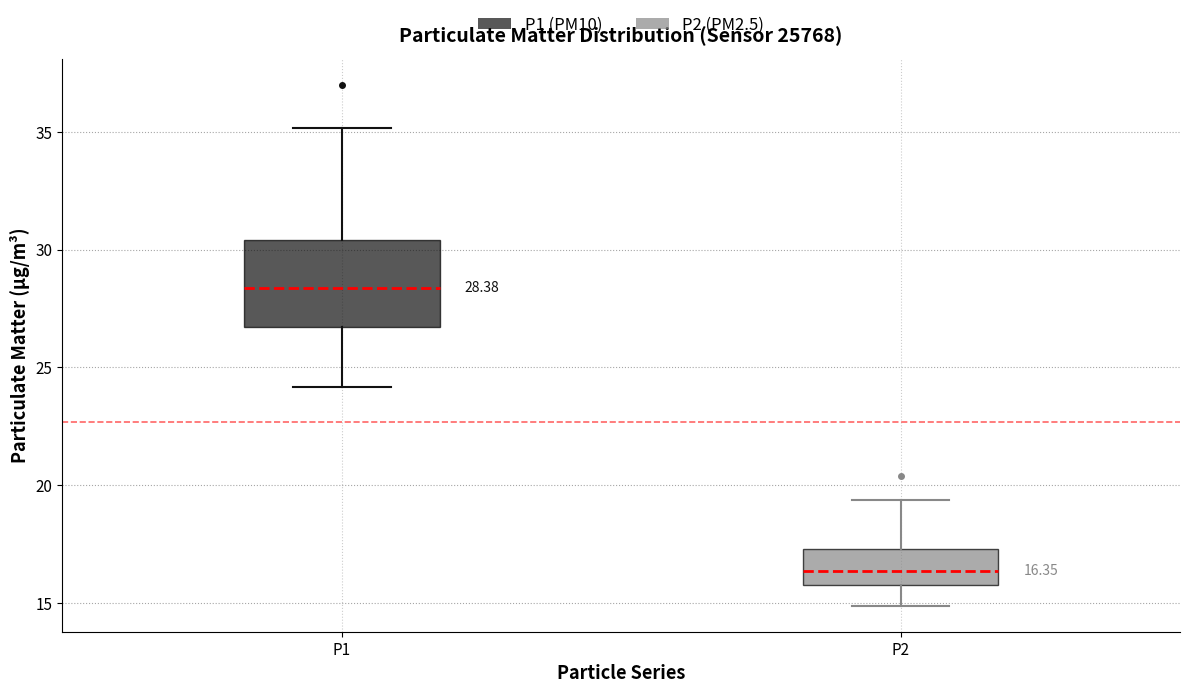

Comparing the boxes themselves (not the whiskers), which one is the tallest?

P1